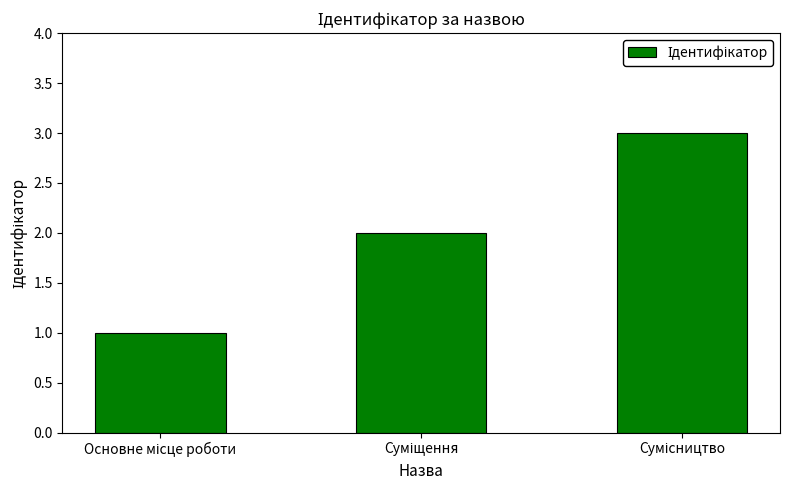

What is the sum of all values?

6